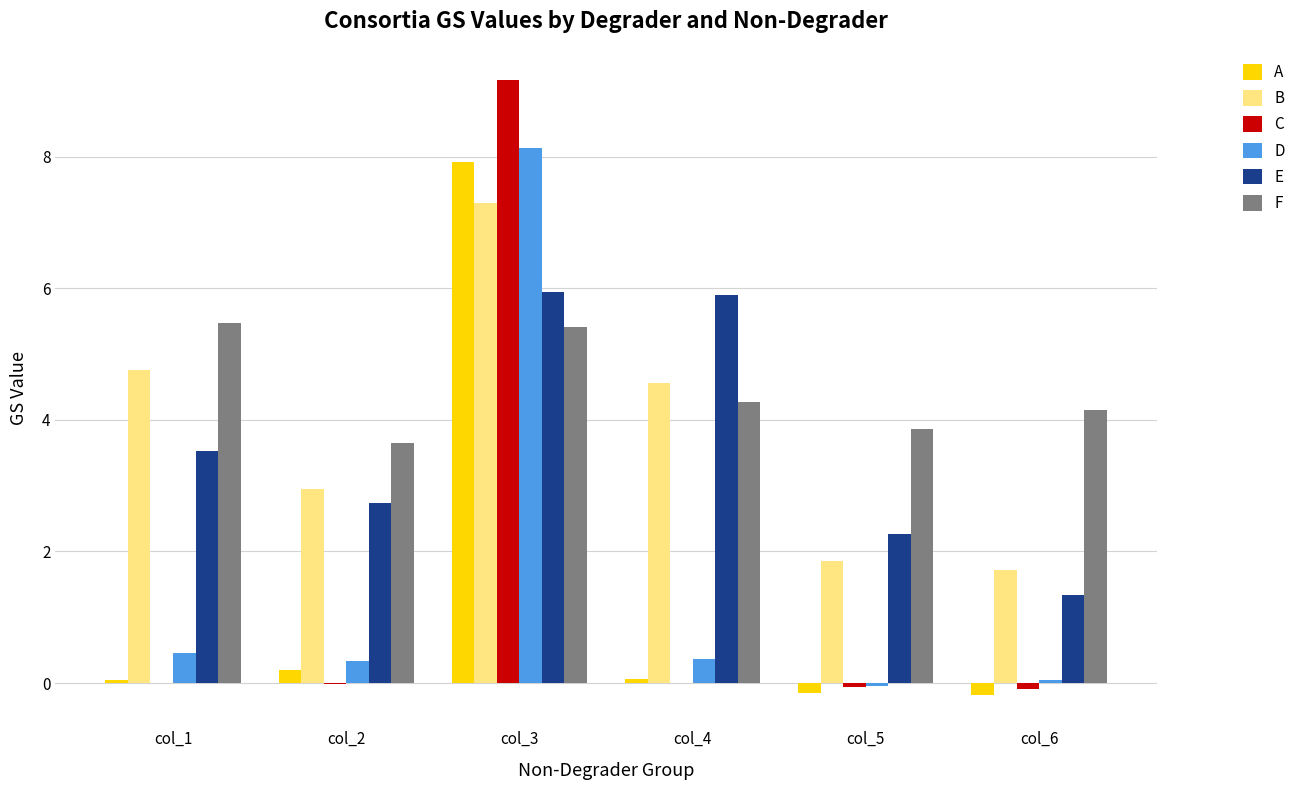

What is the difference between the D values at col_1 and col_5?

0.5